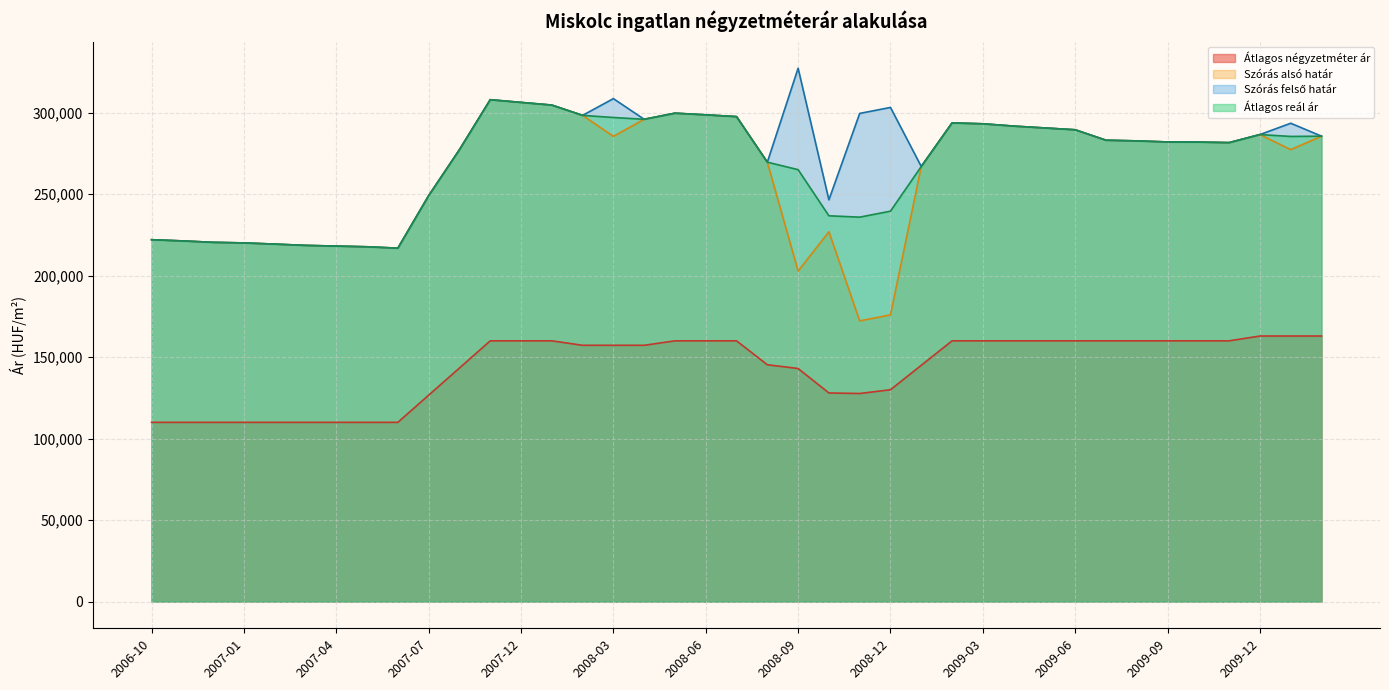

Does the chart display data point markers on the line(s)?

No